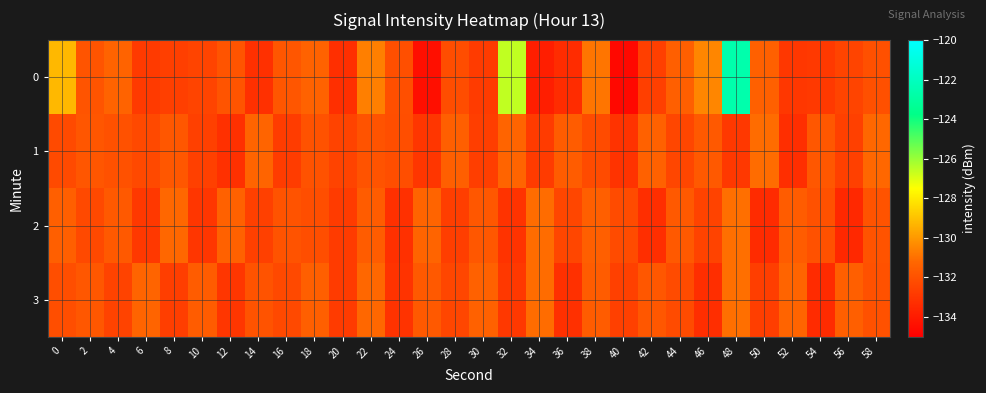

Reading right to left, list all the values displayed in this chart.

0: 58=-132.0	56=-132.5	54=-132.9	52=-132.9	50=-131.4	48=-122.6	46=-130.4	44=-131.5	42=-132.7	40=-134.7	38=-130.8	36=-133.3	34=-133.9	32=-126.6	30=-132.8	28=-132.1	26=-134.4	24=-132.1	22=-130.6	20=-133.2	18=-131.4	16=-131.8	14=-133.2	12=-131.9	10=-132.5	8=-132.7	6=-132.8	4=-131.4	2=-131.9	0=-129.2
1: 58=-131.2	56=-132.6	54=-131.8	52=-133.3	50=-131.1	48=-132.9	46=-131.7	44=-132.4	42=-131.4	40=-133.1	38=-132.2	36=-131.6	34=-132.8	32=-131.3	30=-132.7	28=-131.5	26=-133.0	24=-132.1	22=-131.9	20=-132.5	18=-132.0	16=-132.8	14=-131.3	12=-133.2	10=-132.6	8=-131.8	6=-132.3	4=-132.0	2=-131.8	0=-132.3
2: 58=-131.9	56=-133.5	54=-132.0	52=-131.6	50=-133.4	48=-131.0	46=-132.5	44=-131.7	42=-133.3	40=-132.2	38=-131.5	36=-132.4	34=-131.1	32=-133.1	30=-131.8	28=-132.7	26=-131.3	24=-133.2	22=-131.6	20=-132.8	18=-132.1	16=-131.9	14=-132.6	12=-131.4	10=-133.0	8=-131.2	6=-132.9	4=-131.7	2=-132.3	0=-131.5
3: 58=-132.0	56=-131.5	54=-133.4	52=-131.3	50=-132.7	48=-131.0	46=-133.3	44=-132.2	42=-131.8	40=-132.6	38=-131.6	36=-133.2	34=-131.1	32=-132.9	30=-131.4	28=-132.4	26=-131.7	24=-133.1	22=-131.2	20=-132.8	18=-131.5	16=-132.3	14=-131.9	12=-133.0	10=-131.6	8=-132.7	6=-131.3	4=-132.5	2=-131.8	0=-132.1